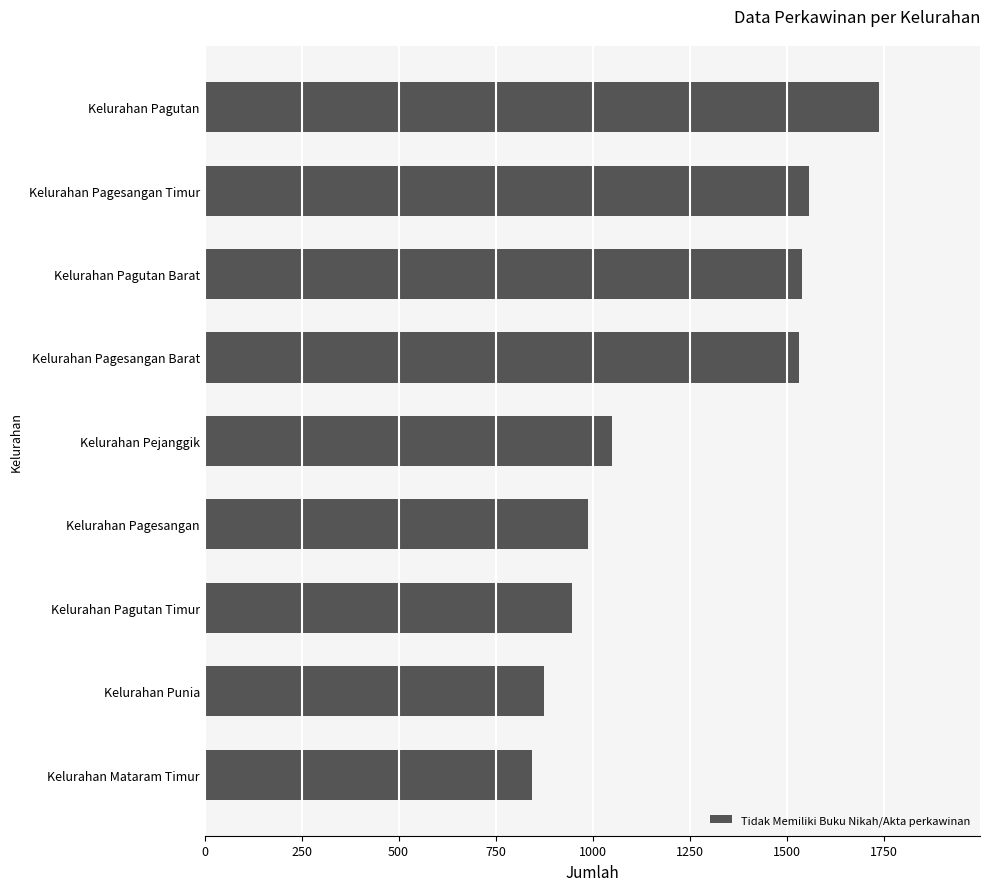

Approximately how many times larger is the value at Kelurahan Pejanggik compared to Kelurahan Pagesangan Barat?

0.7